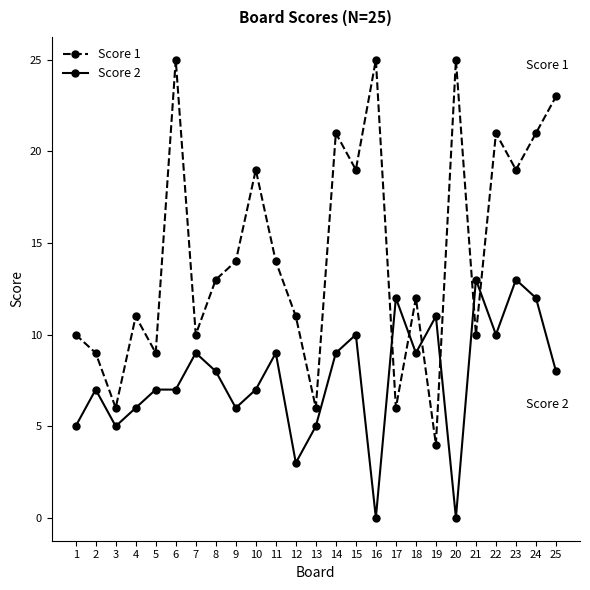

What are all the series names shown in the legend?

Score 1, Score 2